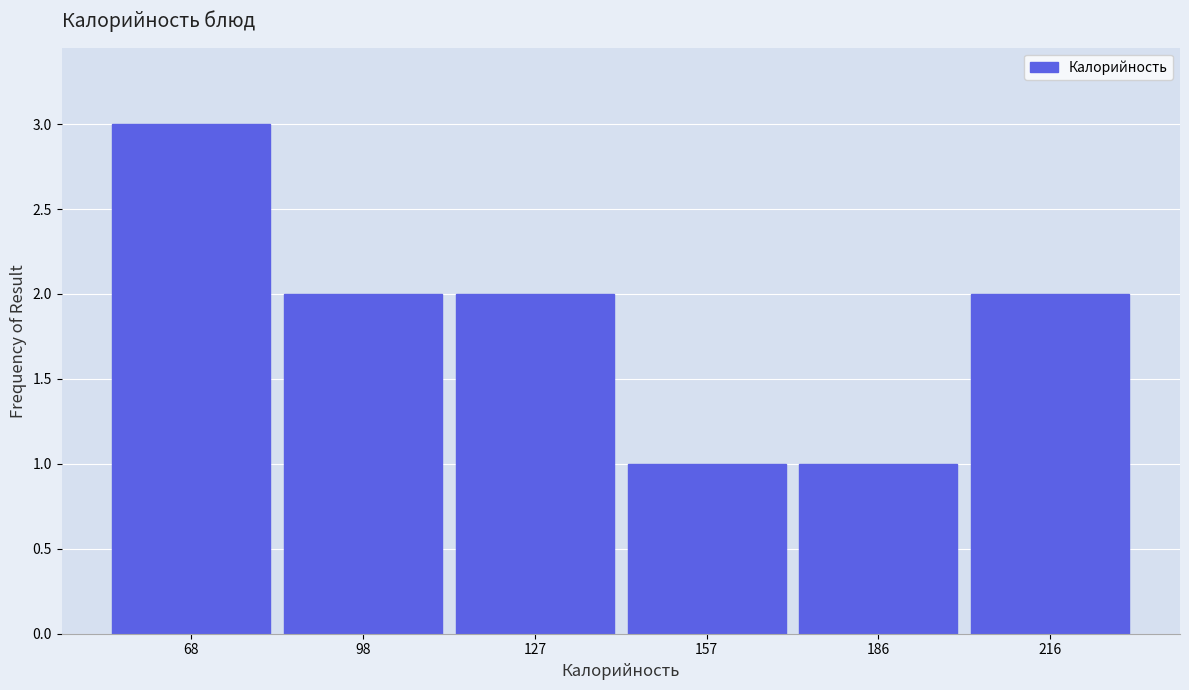

Reading left to right, list every bar in this chart as the range it spans on the x-axis followed by its height. Neither the bar edges nor the heights are printed on the chart, so give them approximately, as read against the axes.

55 to 85: 3
85 to 115: 2
115 to 140: 2
140 to 170: 1
170 to 200: 1
200 to 230: 2